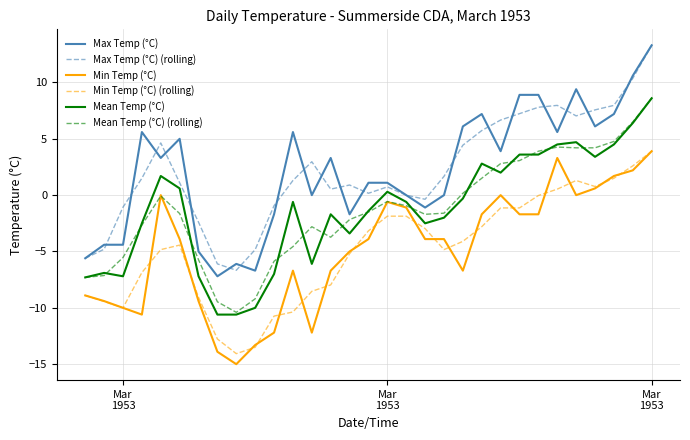

What is the maximum value shown in the chart?

13.3